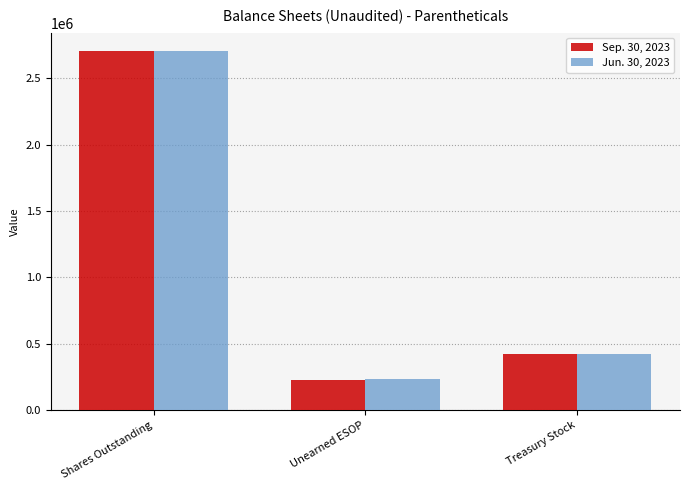

What is the label of the 3rd bar from the left?

Treasury Stock